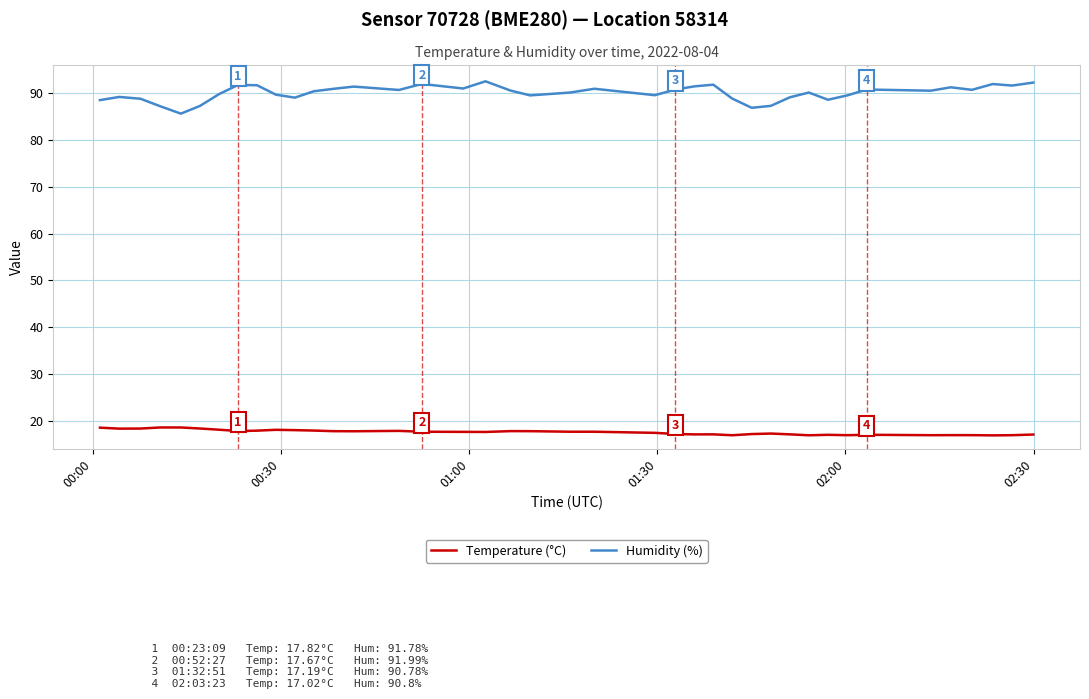

What is the difference between the maximum and minimum values in the Temperature (°C) series?

1.7